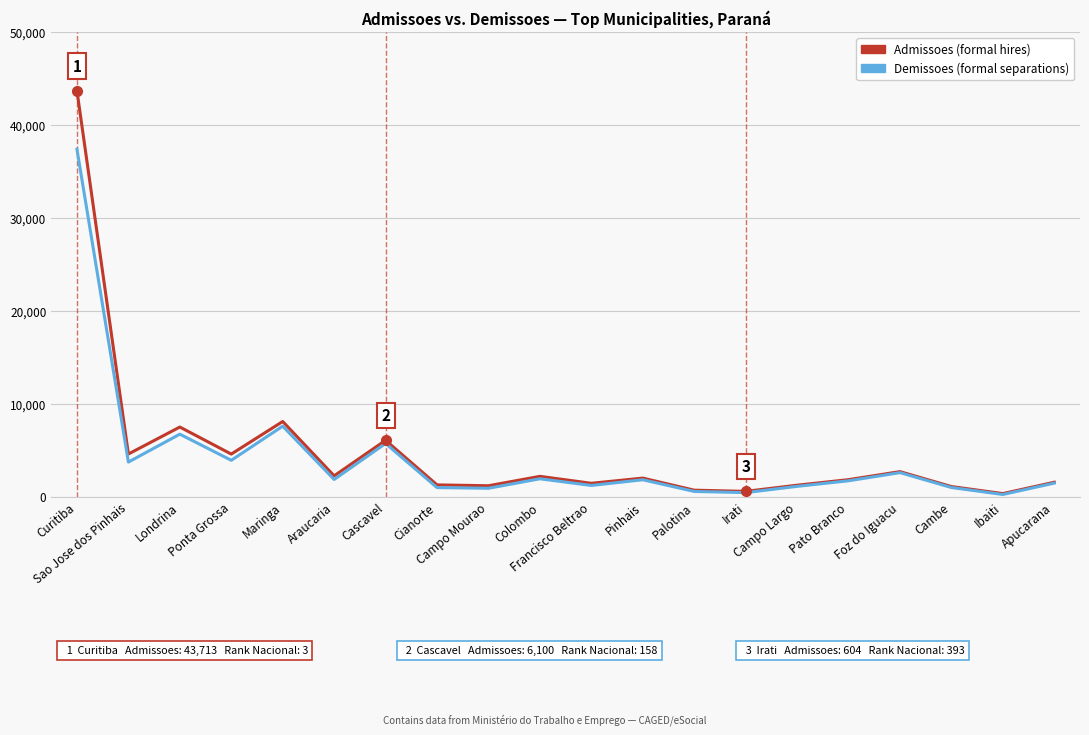

How many lines are shown in the chart?

2